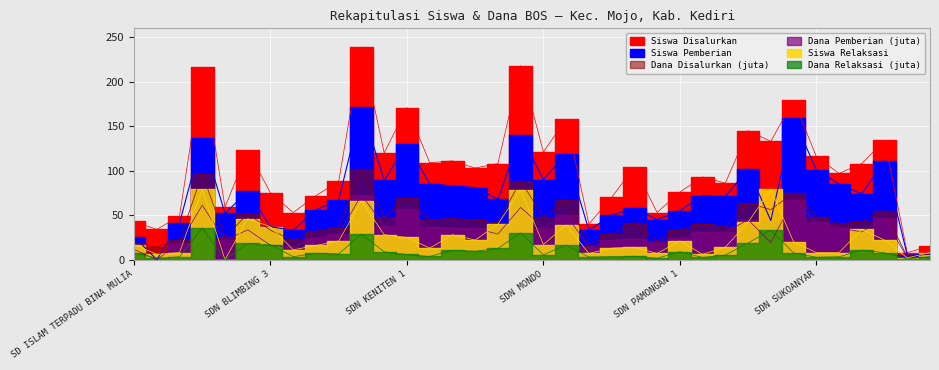

The dana_relaksasi series shows 3.8 at 22. True or false?

True